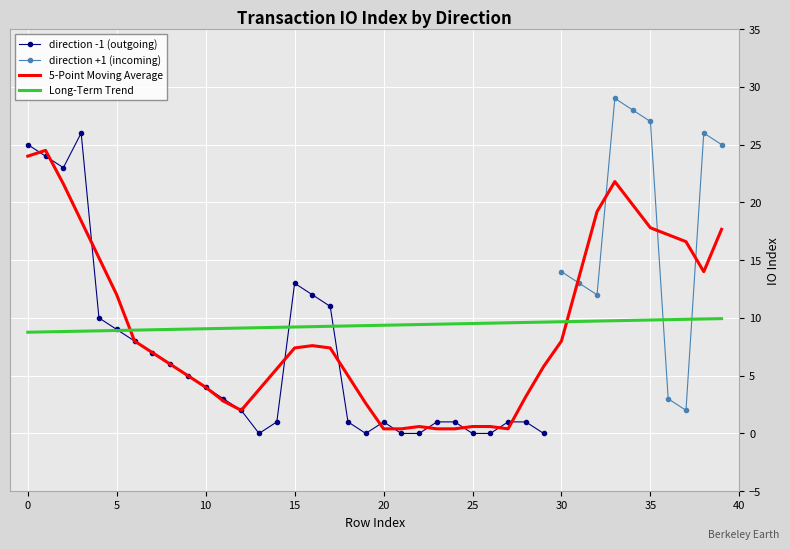

True or false: value has more than 2 points higher than both neighbors.

True